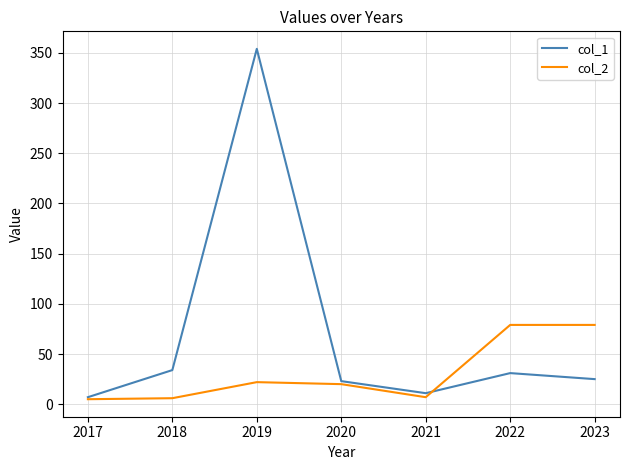

At which label is col_1 closest to 180?

2018